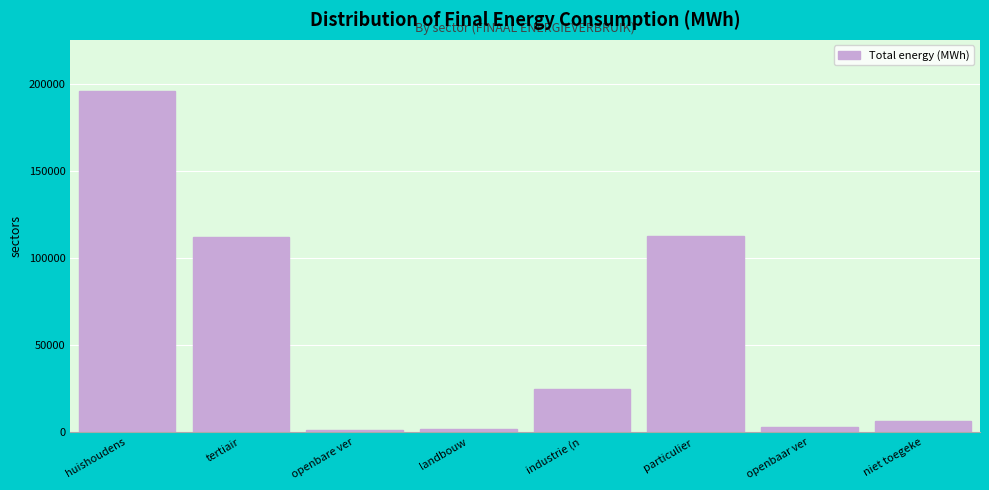

What is the difference between the values at niet toegeke and huishoudens?

189238.3